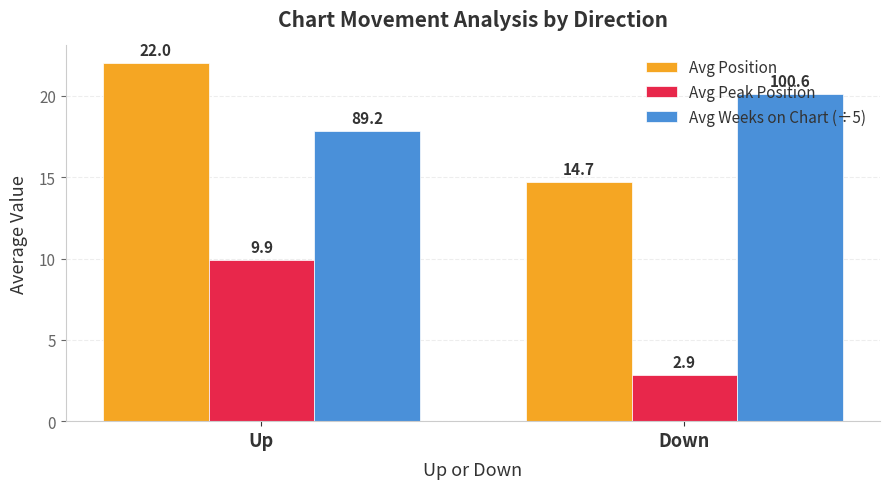

Is it true that Avg Weeks on Chart (÷5) equals 10.7 at Up?

False